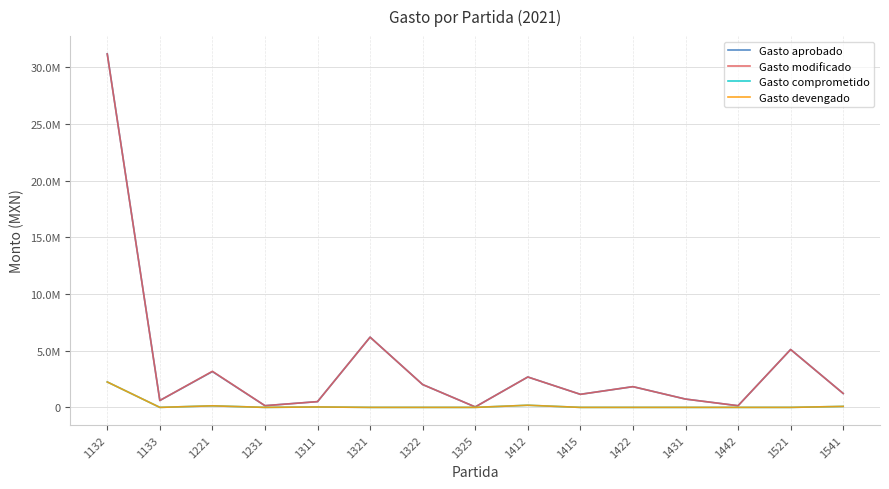

The Gasto devengado series shows -849010.5 at 1322. True or false?

False